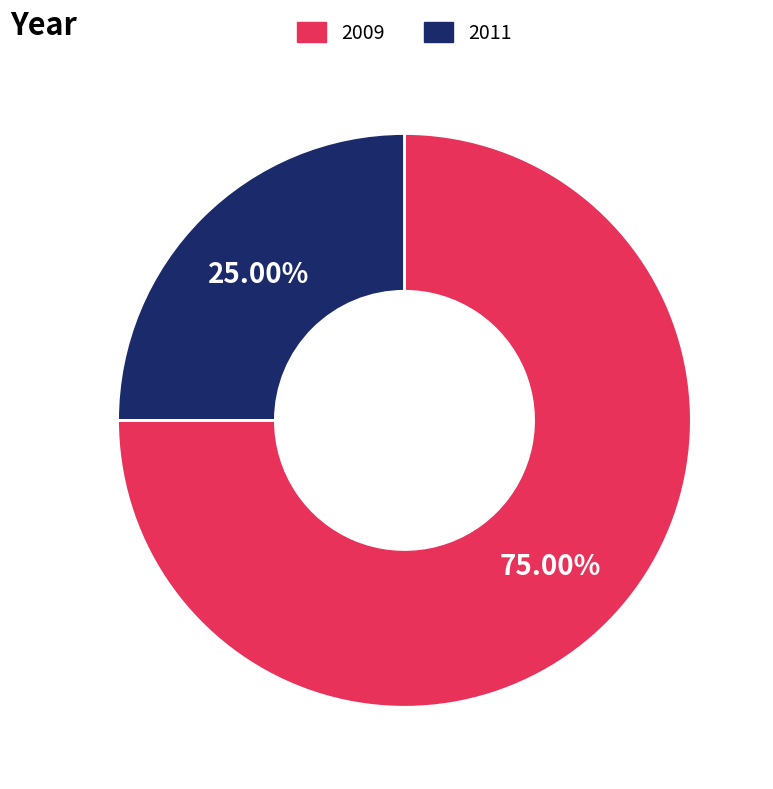

Which category has the biggest portion of the pie?

2009